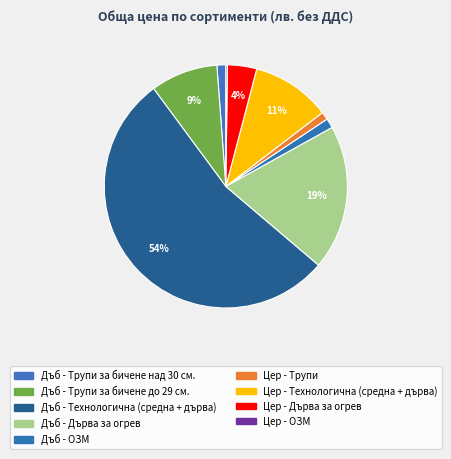

How much of the chart is everything except Дъб - Трупи за бичене над 30 см.?

98.8%